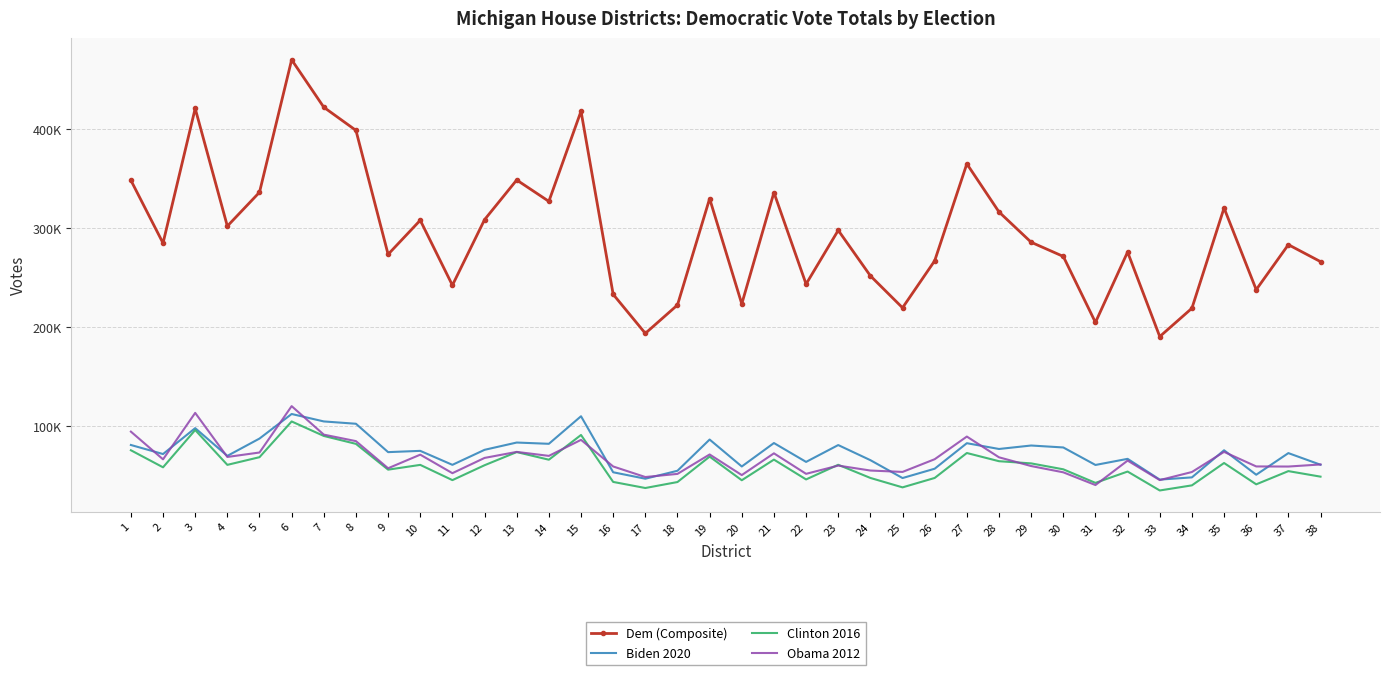

Rank the series by their maximum value, from highest to lowest.

Dem (Composite), Obama 2012, Biden 2020, Clinton 2016